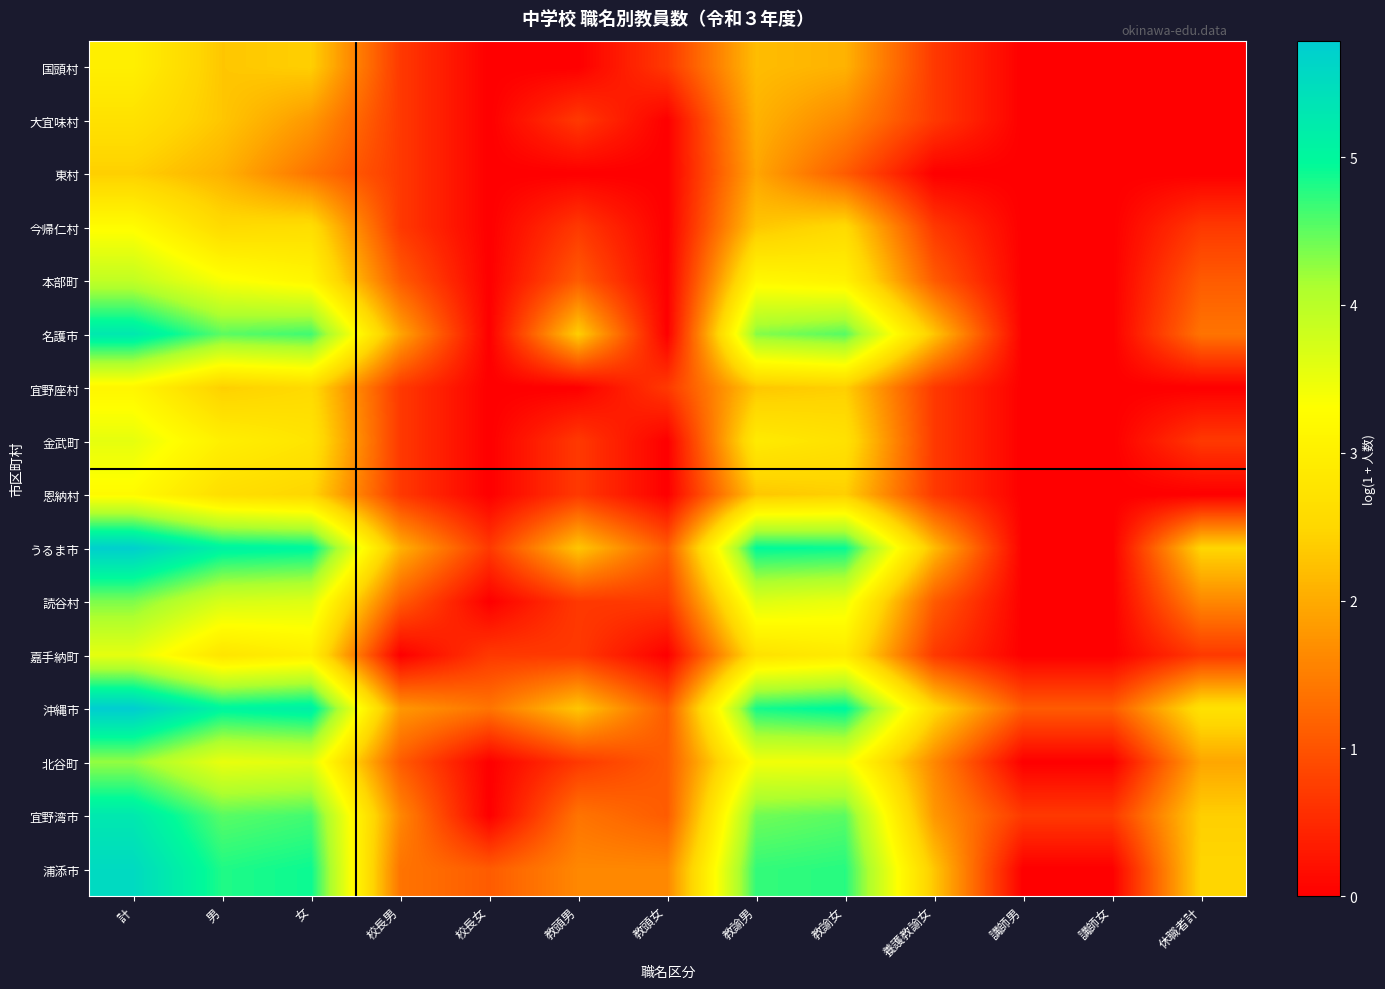

Which has a higher value, 講師女 or 休職者計?

講師女